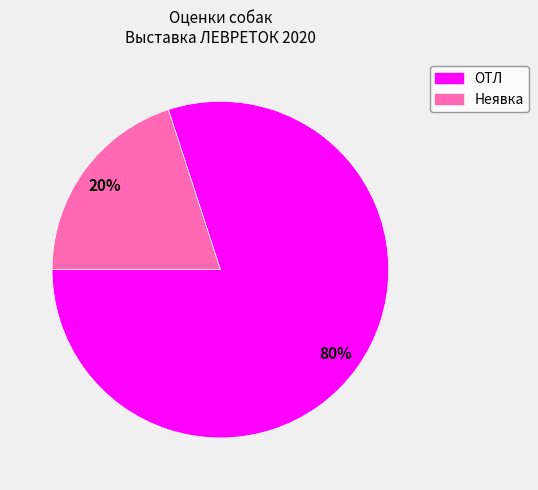

The Неявка slice represents 6% of the pie. True or false?

False